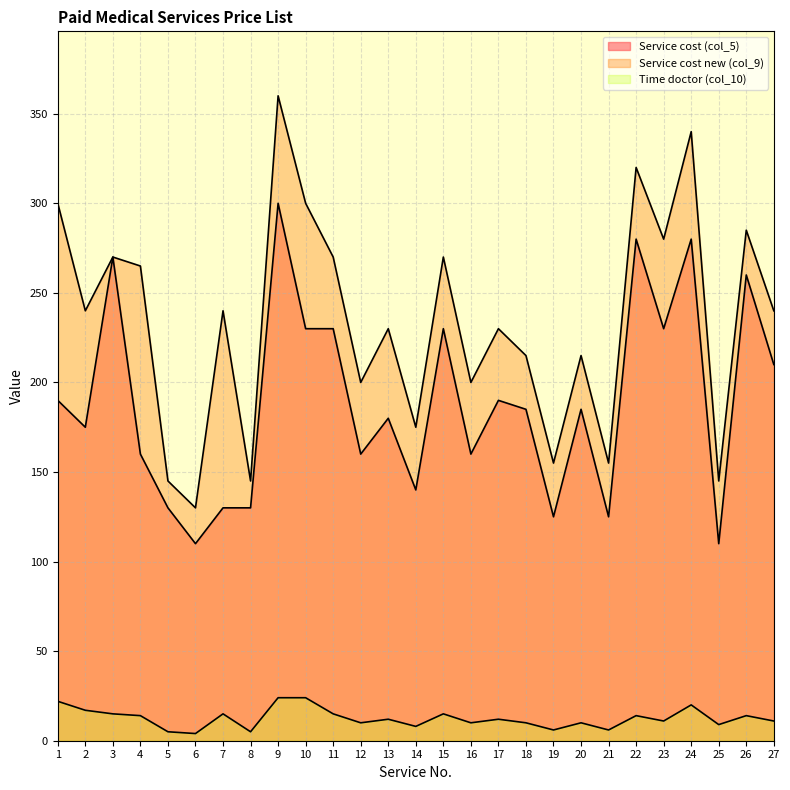

True or false: Service cost (col_5) has a value of 230 at 11.

True